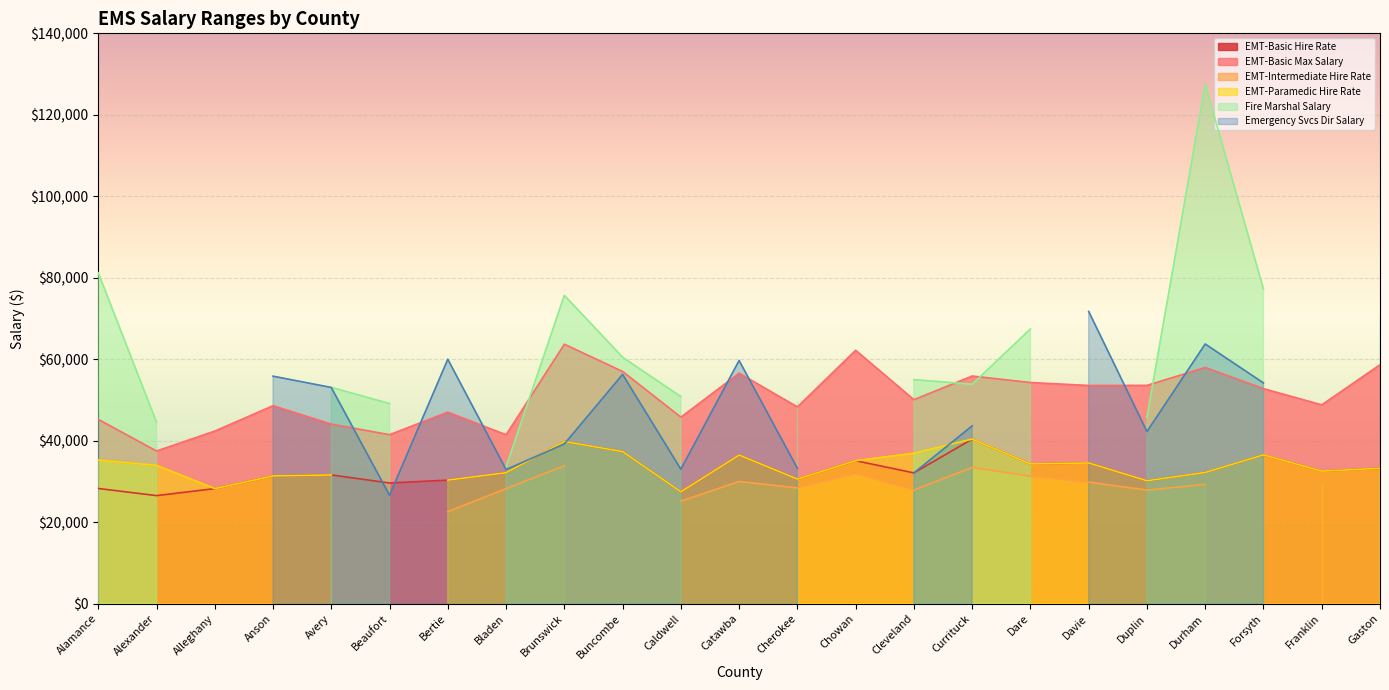

True or false: EMT-Basic Max Salary has a value of 52787 at Forsyth.

True